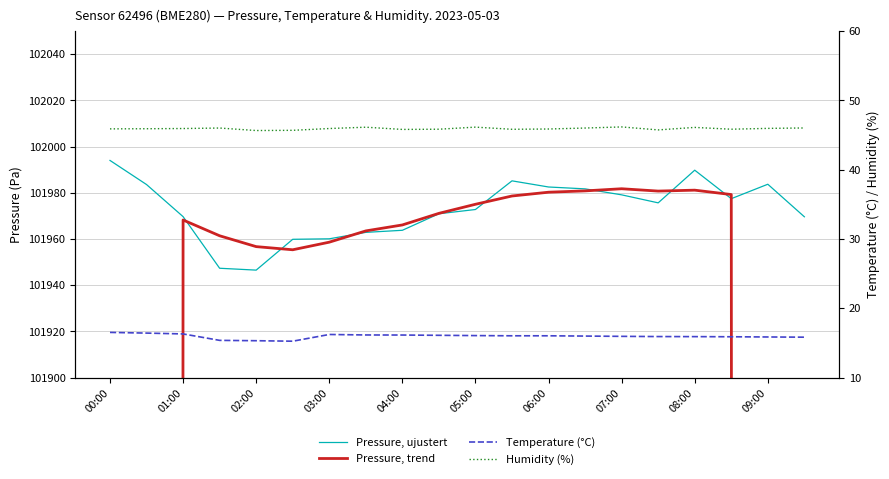

In Pressure, trend, how many points are lower than both neighbors (excluding endpoints)?

2